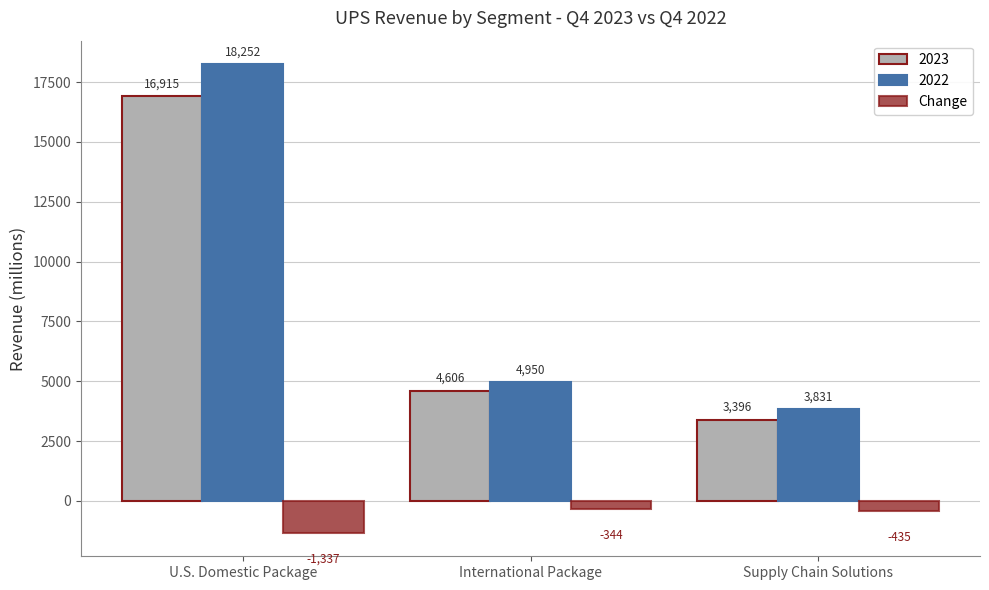

List the labels in order of 2023 value, largest first.

U.S. Domestic Package, International Package, Supply Chain Solutions